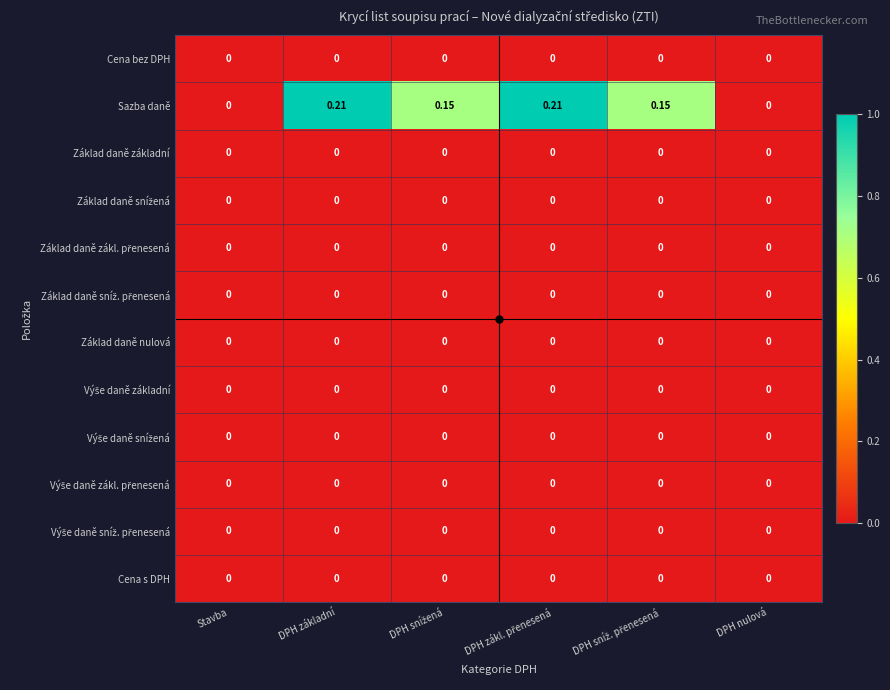

Which series has the widest spread of values?

Sazba daně